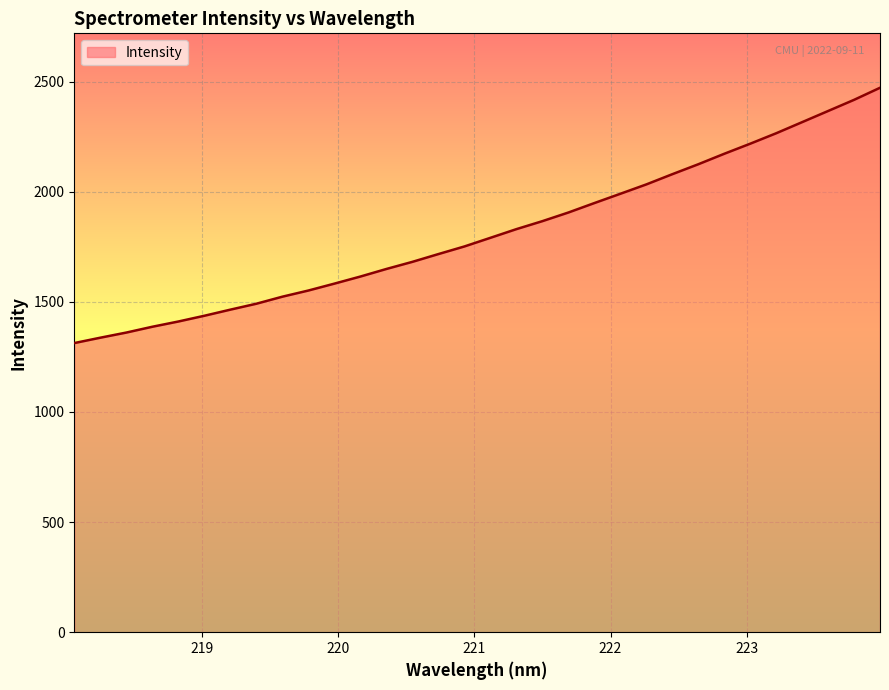

What is the average value?

1814.7